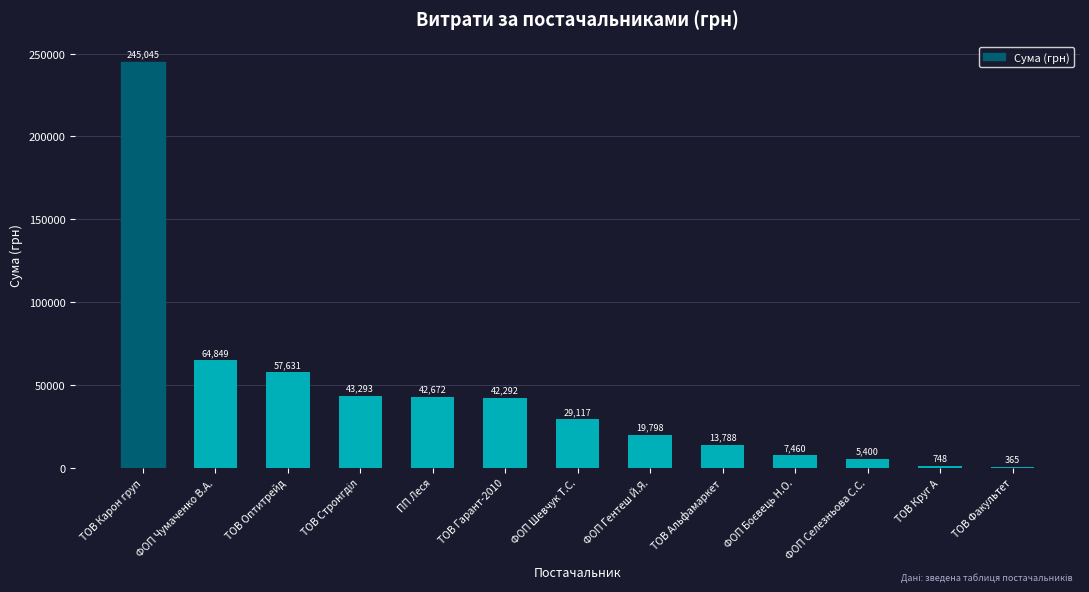

What is the sum of the values at ТОВ Оптитрейд and ТОВ Альфамаркет?

71419.4